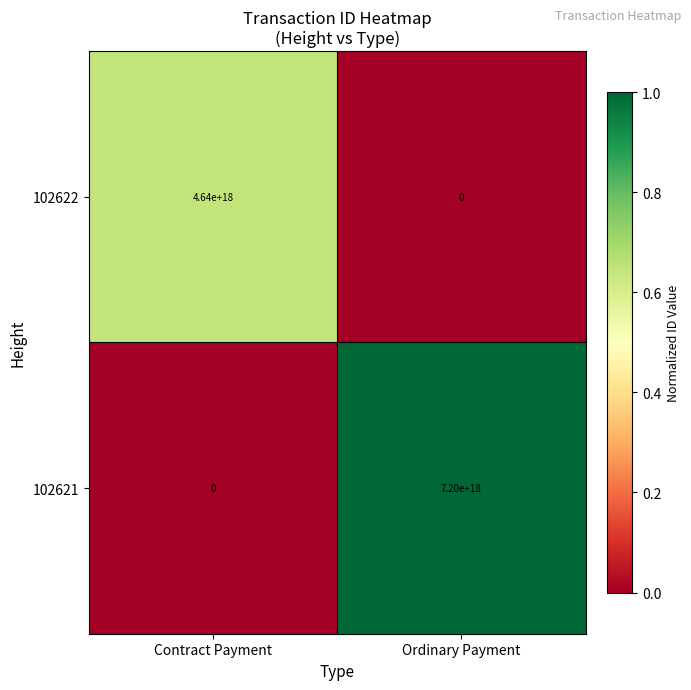

At which label does 102621 reach its minimum?

Contract Payment